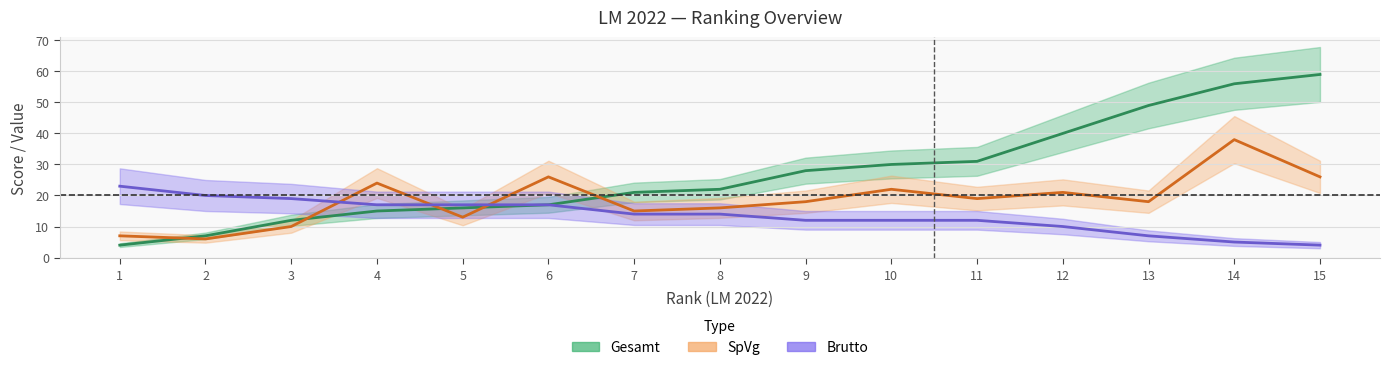

Between 7 and 15, which is larger?

15